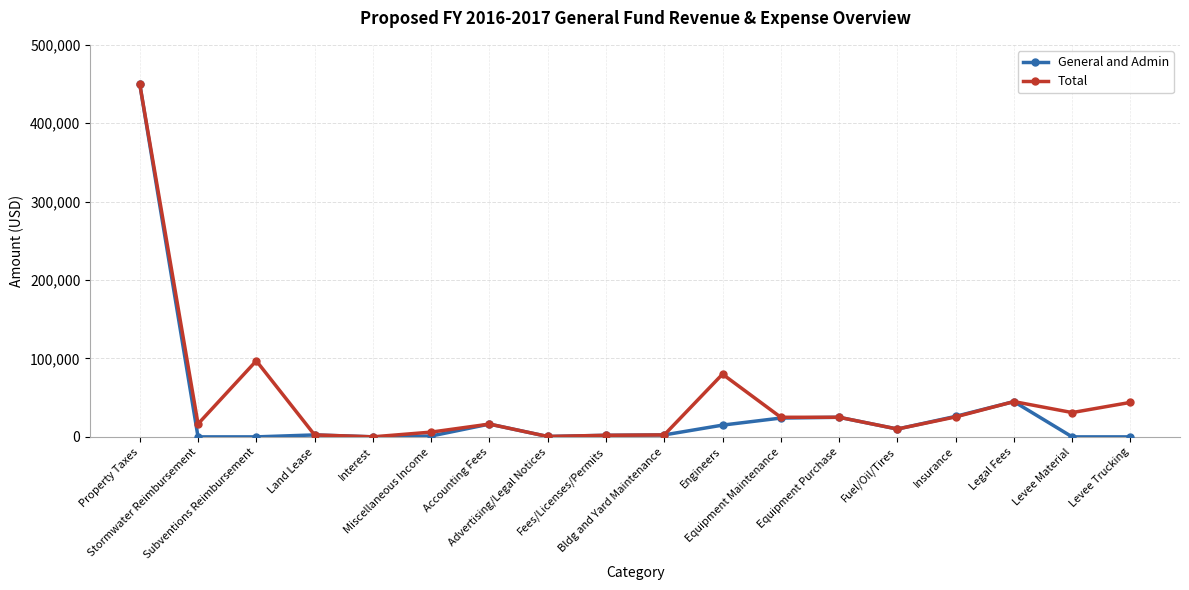

True or false: General and Admin has more than 0 points higher than both neighbors.

True